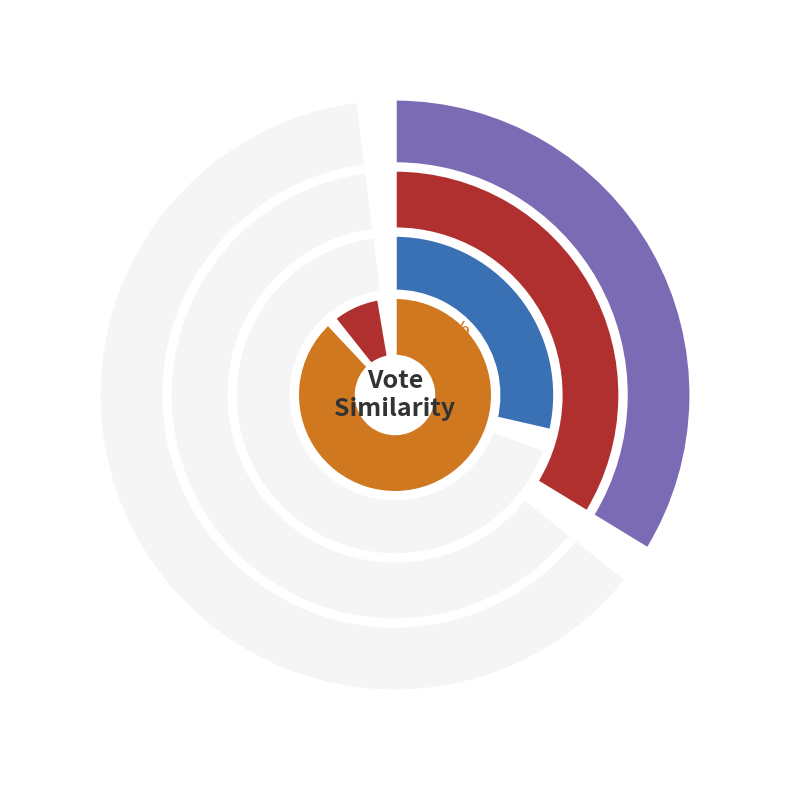

To the nearest percent, what percentage of the pie is Latvia?

4%